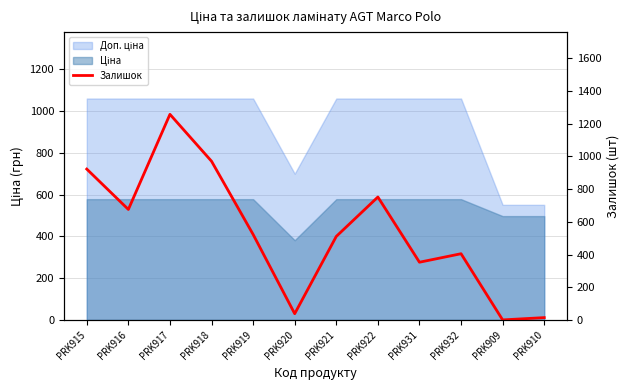

At which label is the value closest to 629?

PRK916